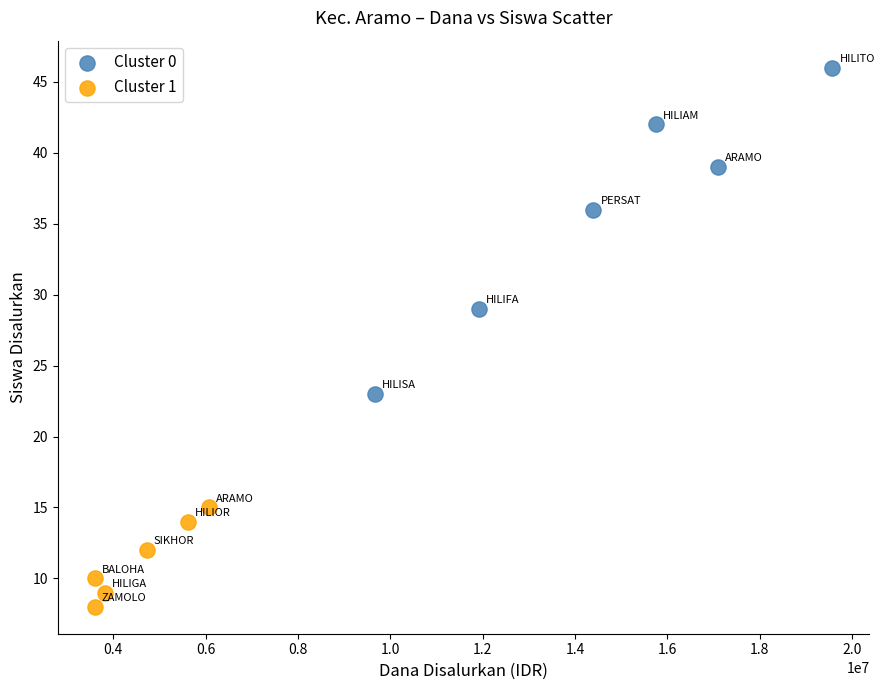

Which series has the largest Y range (max minus min)?

Cluster 0